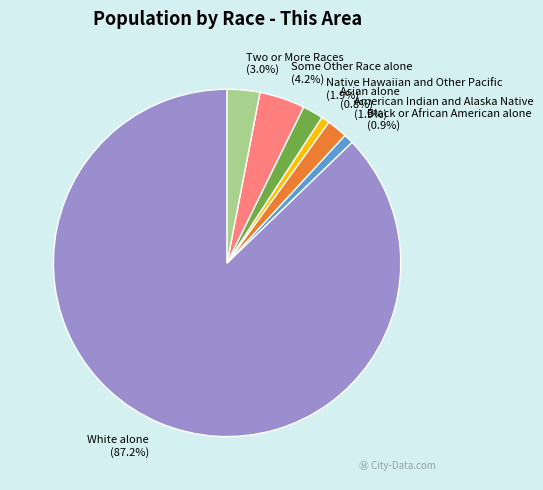

What is the largest slice in the pie chart?

White alone